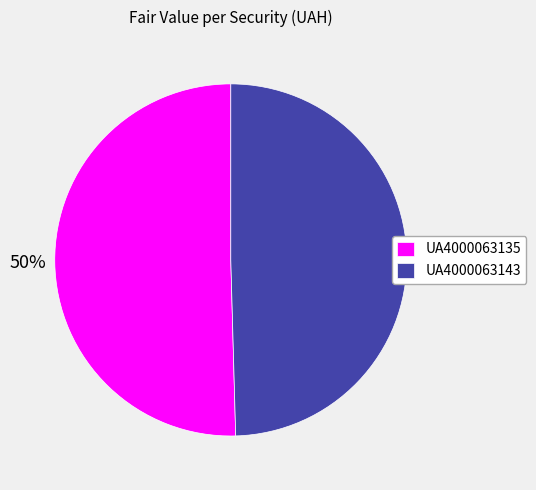

True or false: UA4000063143 accounts for 56% of the total.

False